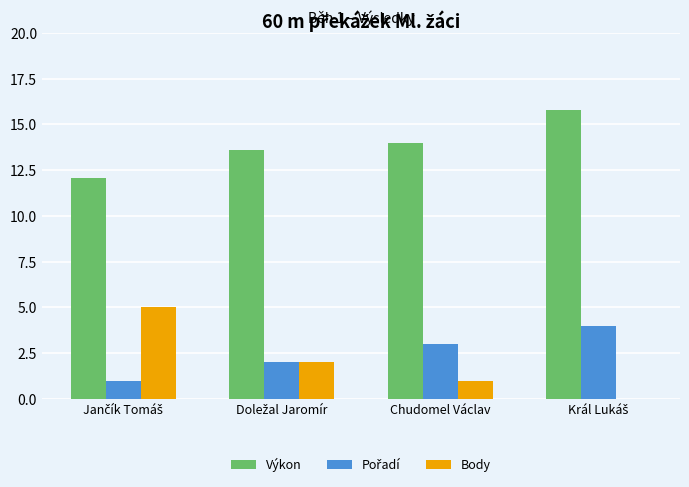

Which series has the largest total across all categories?

Výkon